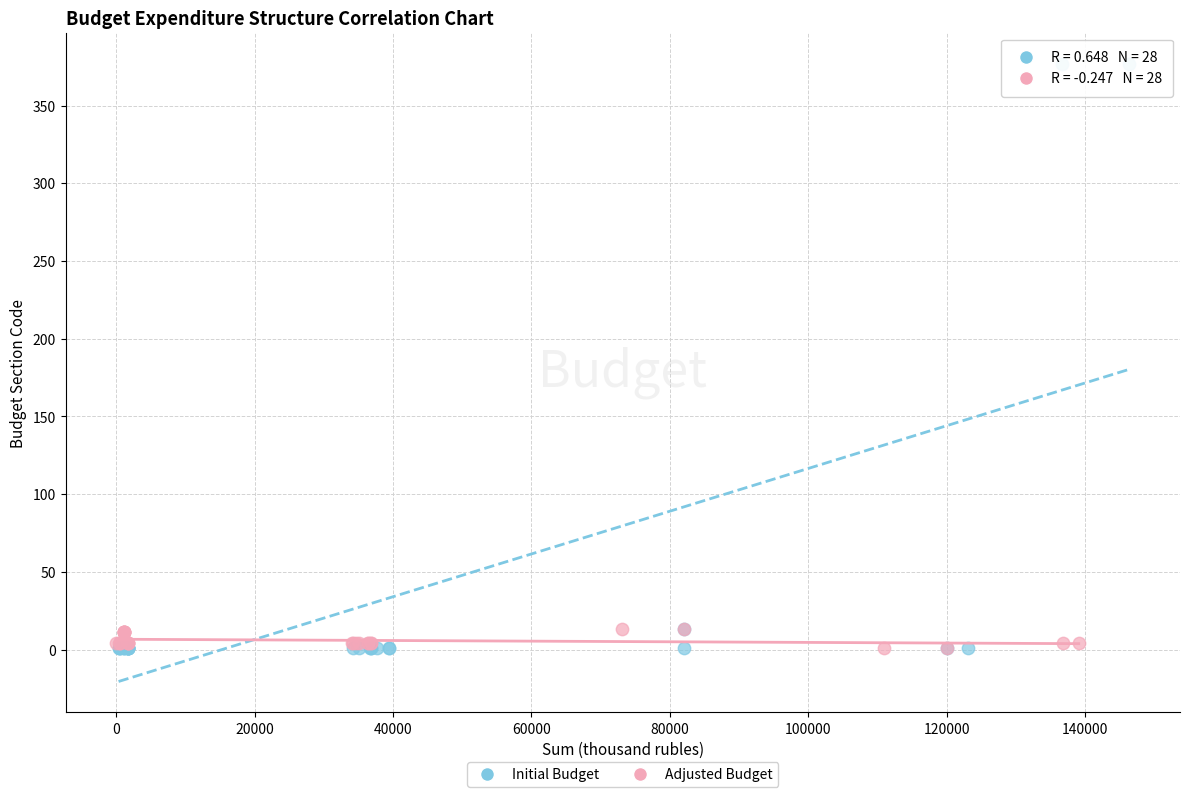

Which series has the largest Y range (max minus min)?

Initial Budget